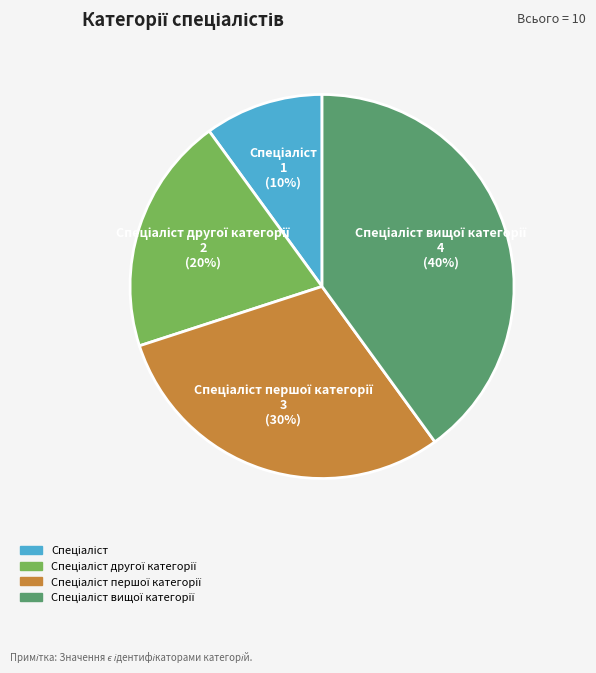

Does any single category account for the majority?

No